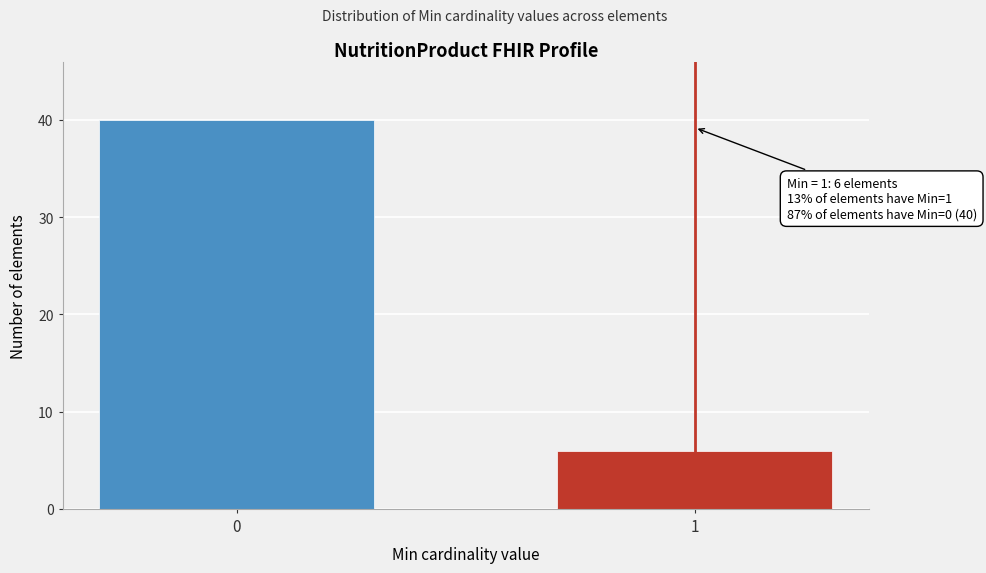

Reading right to left, transcribe all the data shown in this chart.

6	40